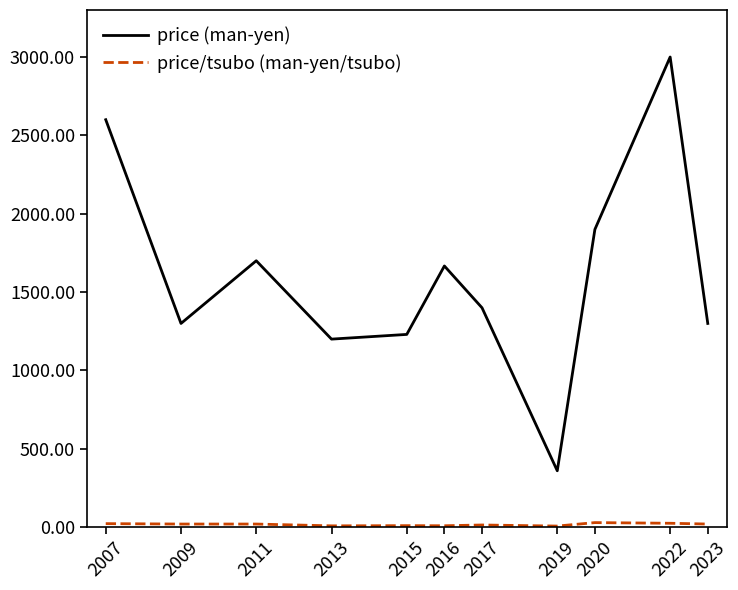

What is the difference between the maximum and minimum values in the price (man-yen) series?

2640.0